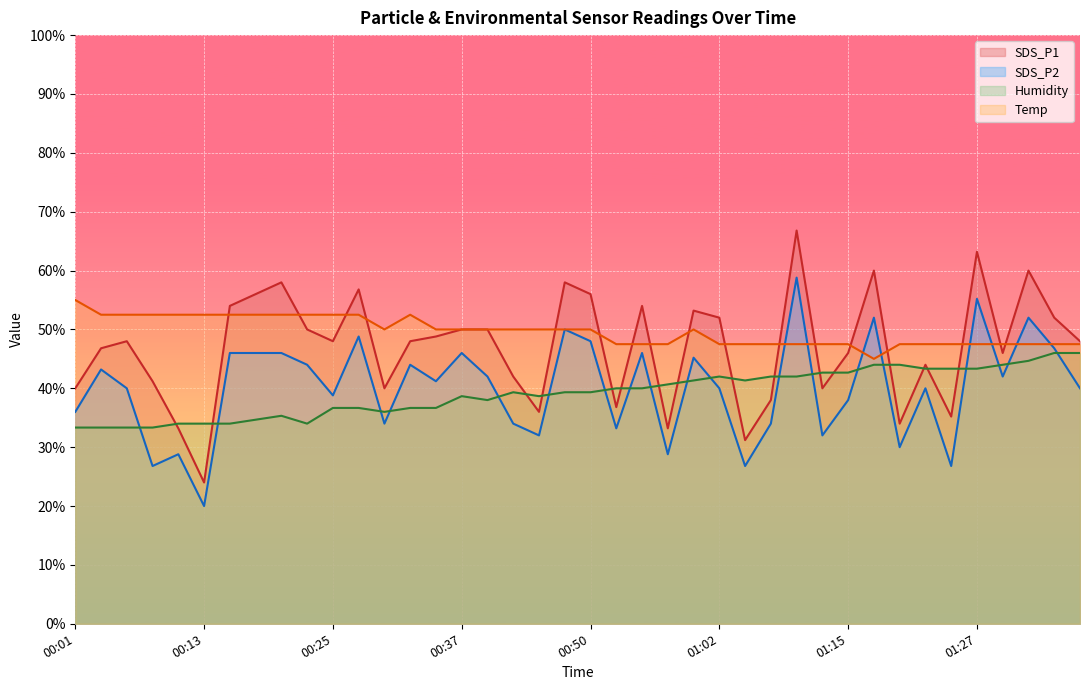

Which label corresponds to the smallest value in the chart?

00:13